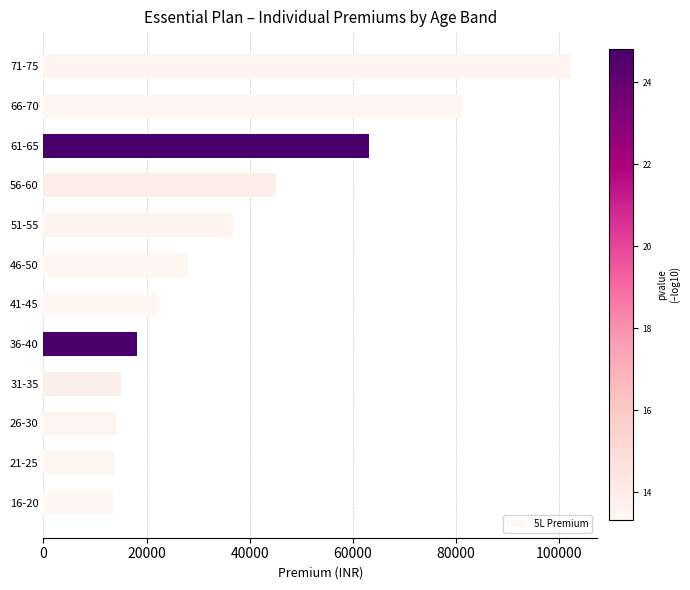

Is it true that the value at 61-65 is 20023.6?

False